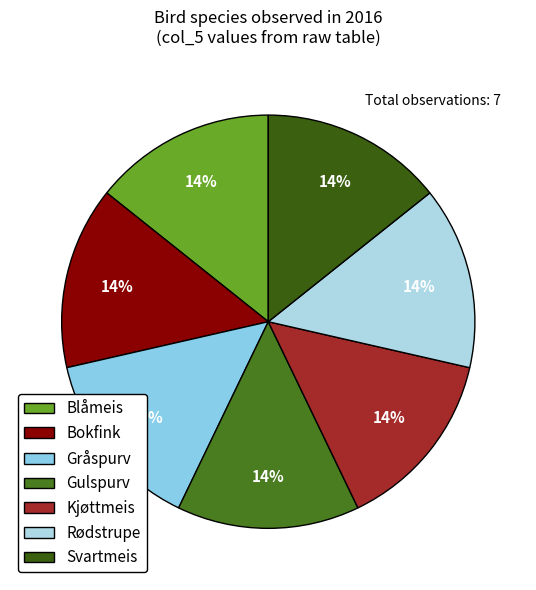

Count the number of slices in the pie.

7